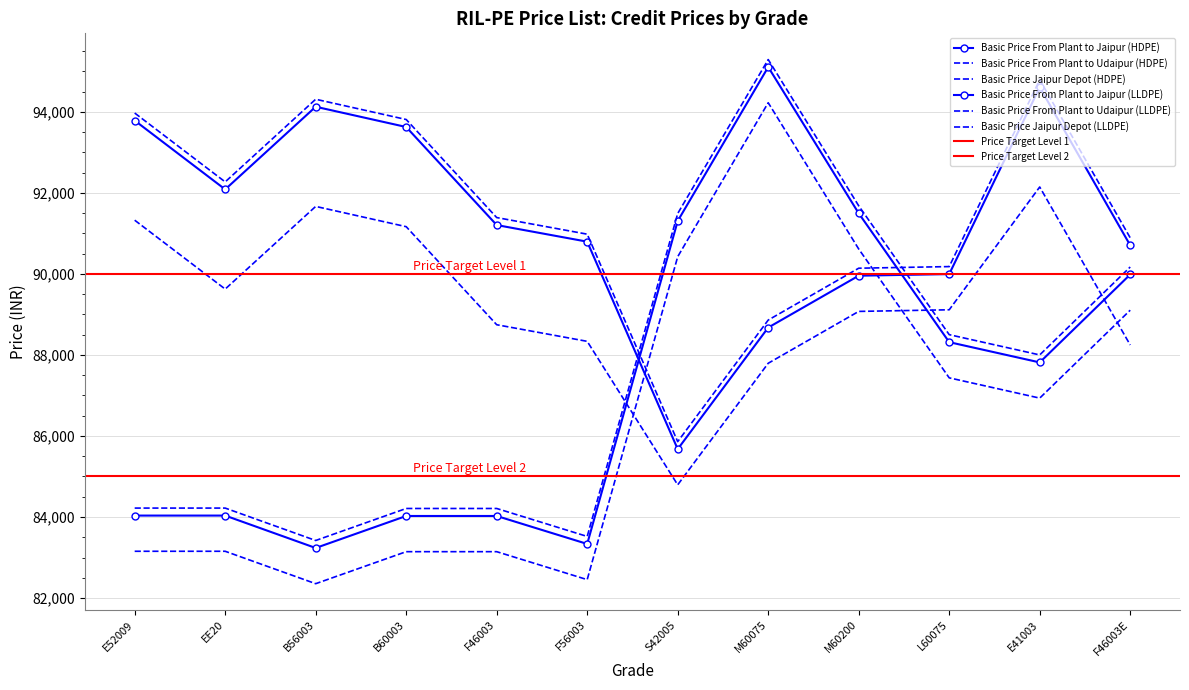

What is the smallest value displayed?

82354